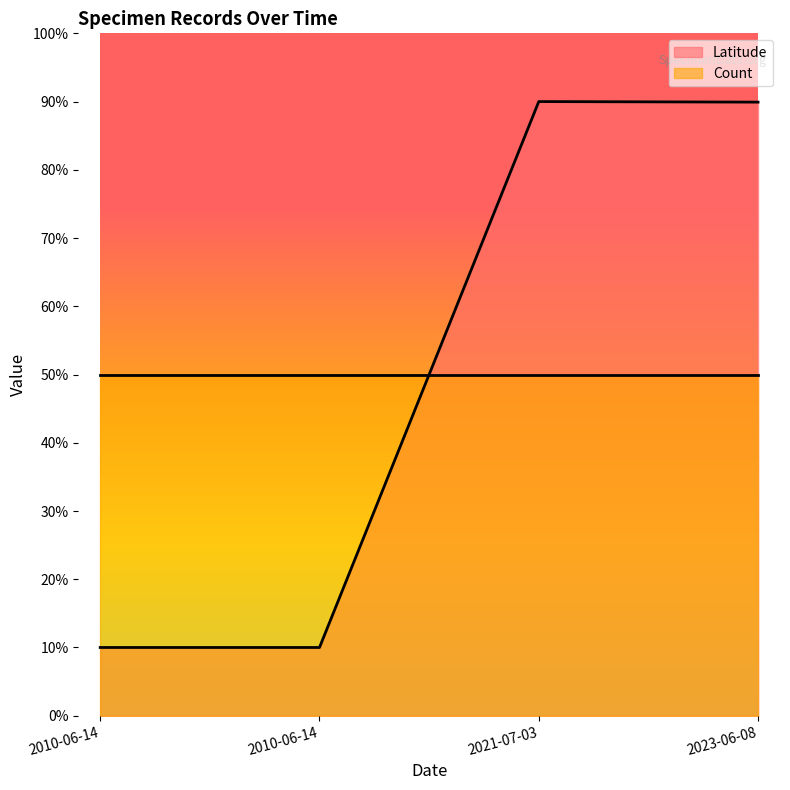

Which label corresponds to the largest value in the chart?

2021-07-03